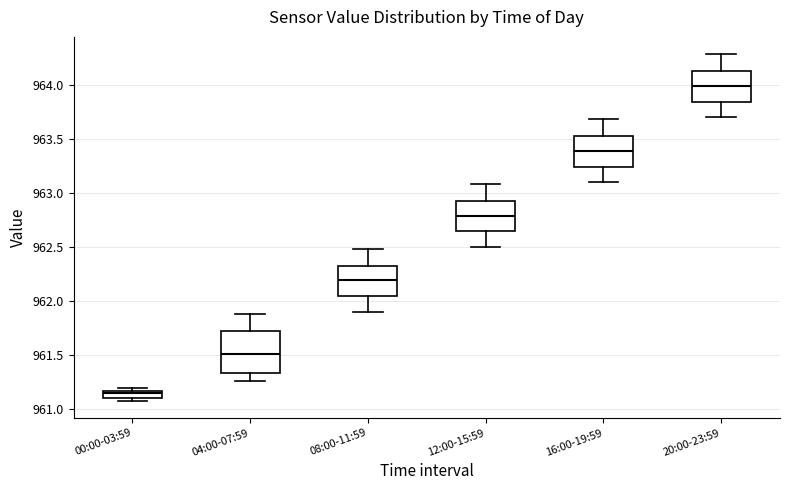

Which box's median line is the lowest?

00:00-03:59